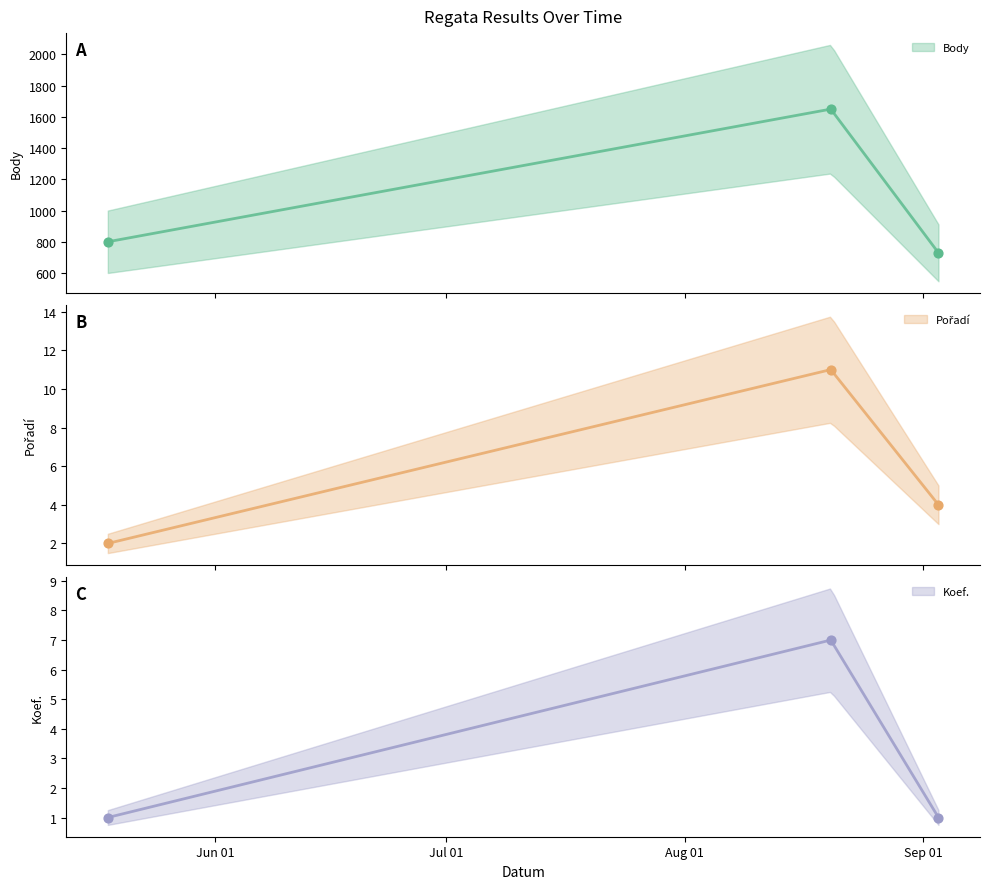

Which series has the largest Y range (max minus min)?

Body